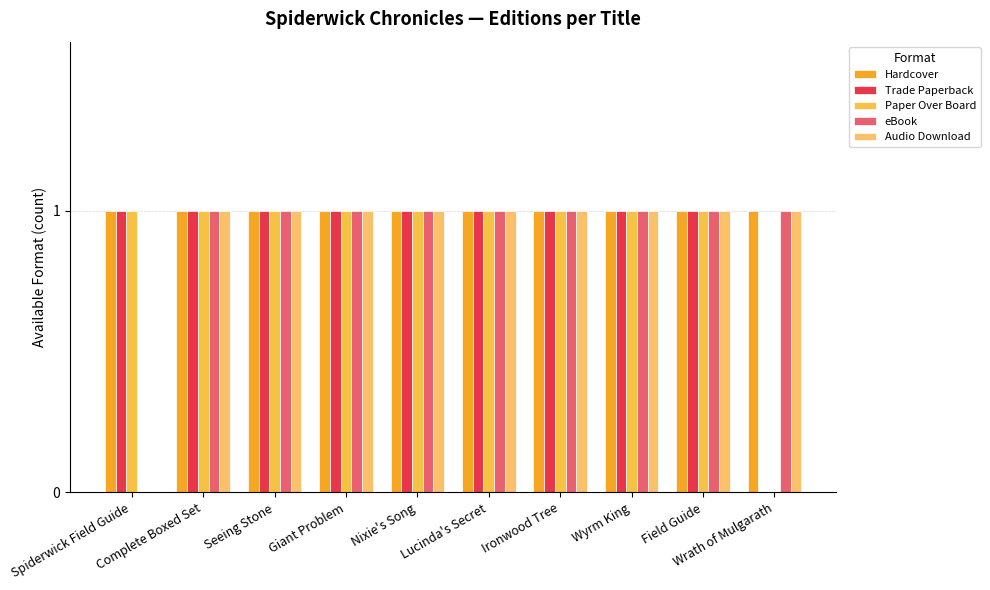

Which series has the widest spread of values?

Trade Paperback